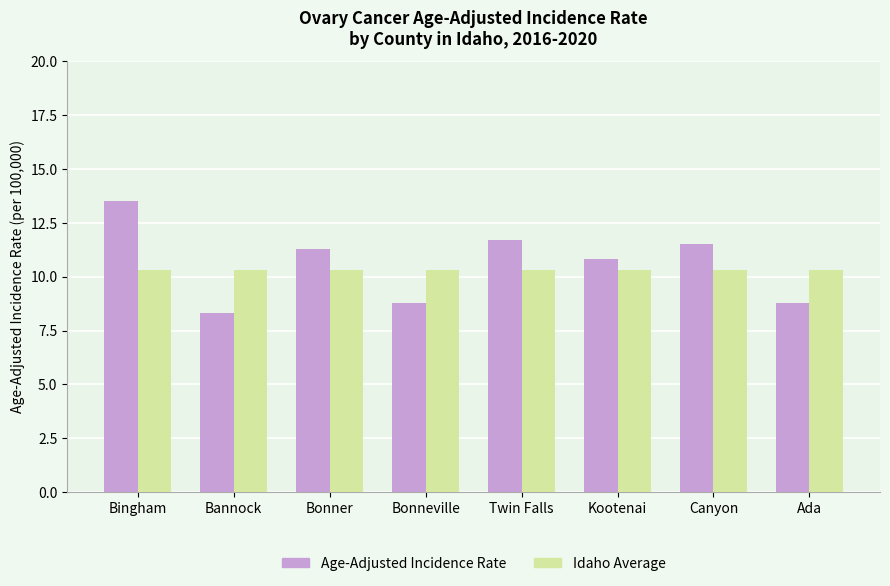

Reading right to left, what are all the values shown in this chart?

Age-Adjusted Incidence Rate: 8.8	11.5	10.8	11.7	8.8	11.3	8.3	13.5
Idaho Average: 10.3	10.3	10.3	10.3	10.3	10.3	10.3	10.3